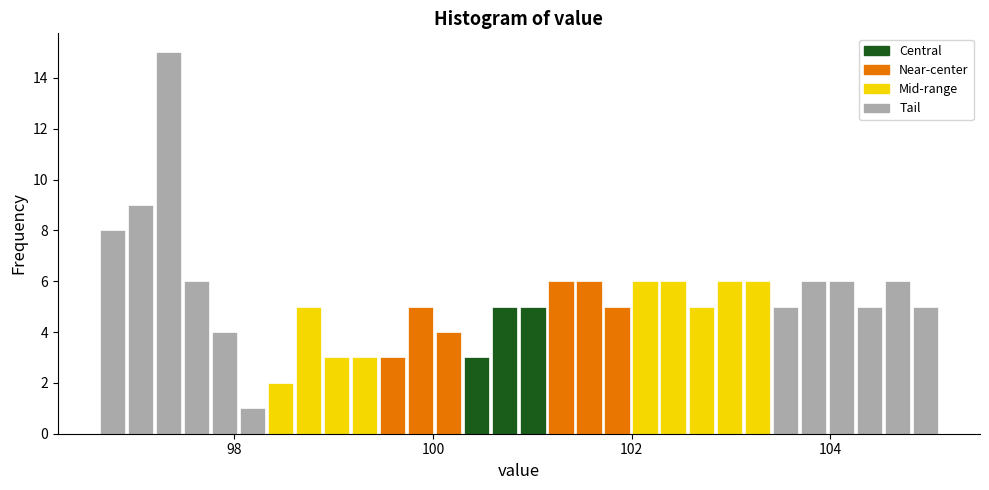

Read against the x-axis, roughly where is the centre of the tallest bar?

97.4